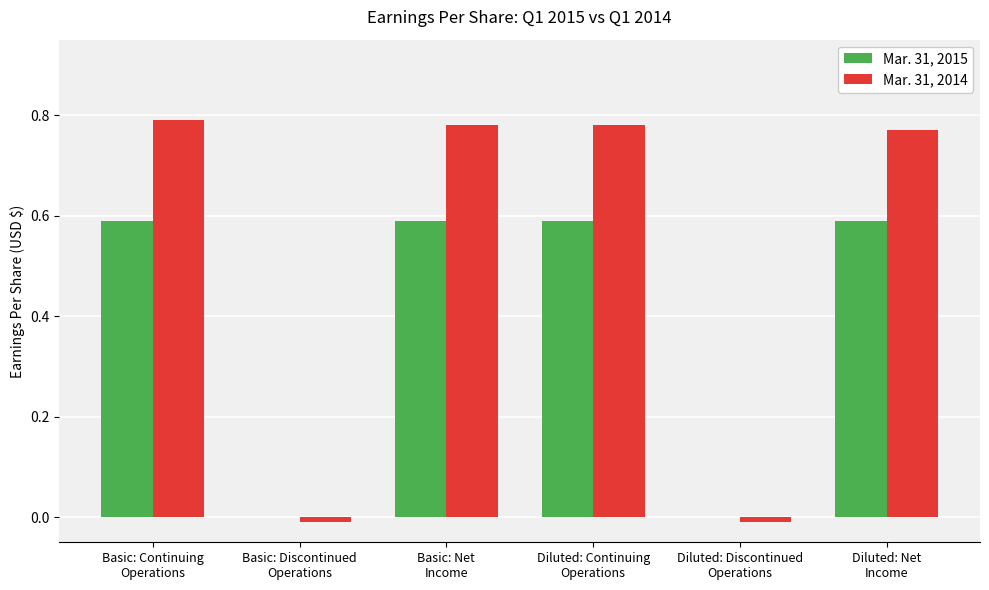

How many groups of bars are there?

6